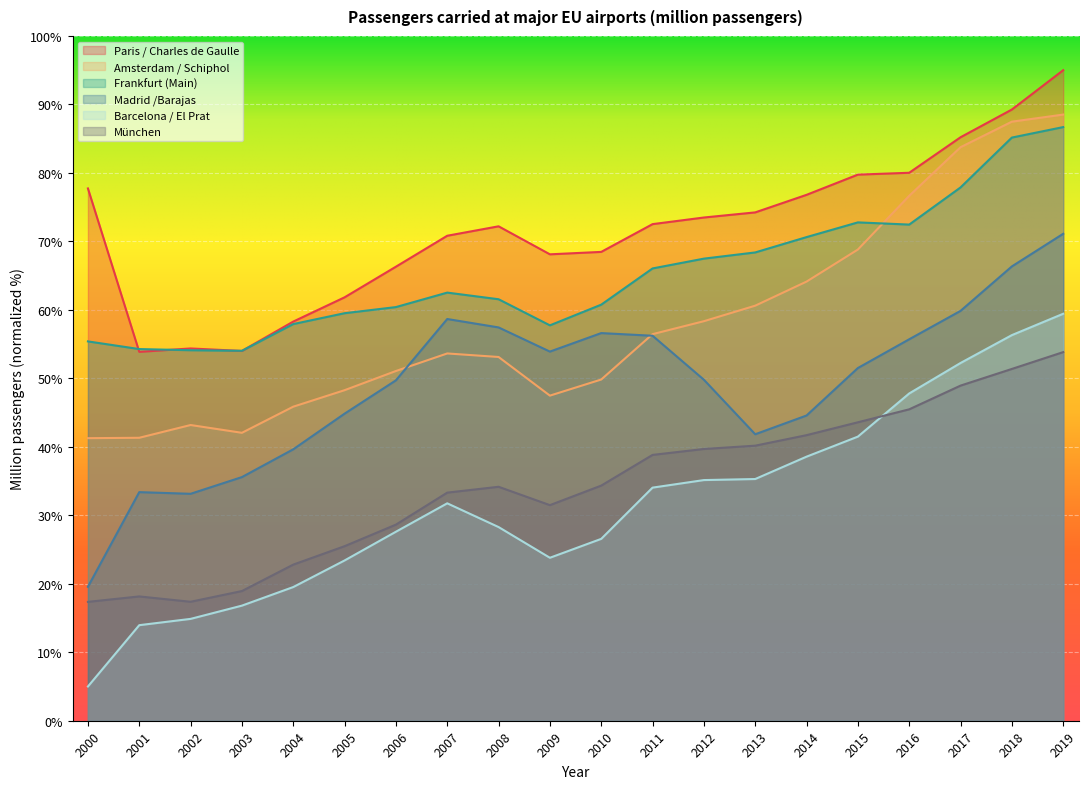

How many lines are shown in the chart?

6